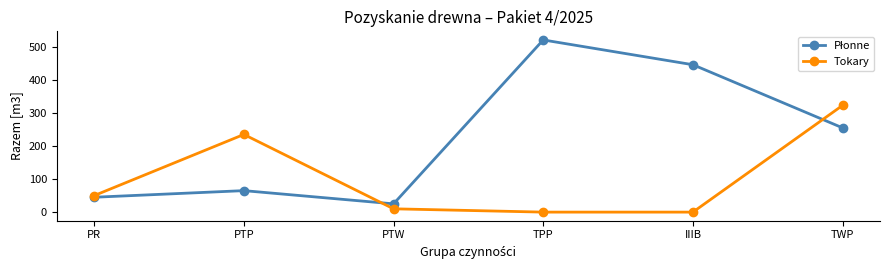

What is the difference between the maximum and minimum values in the Tokary series?

323